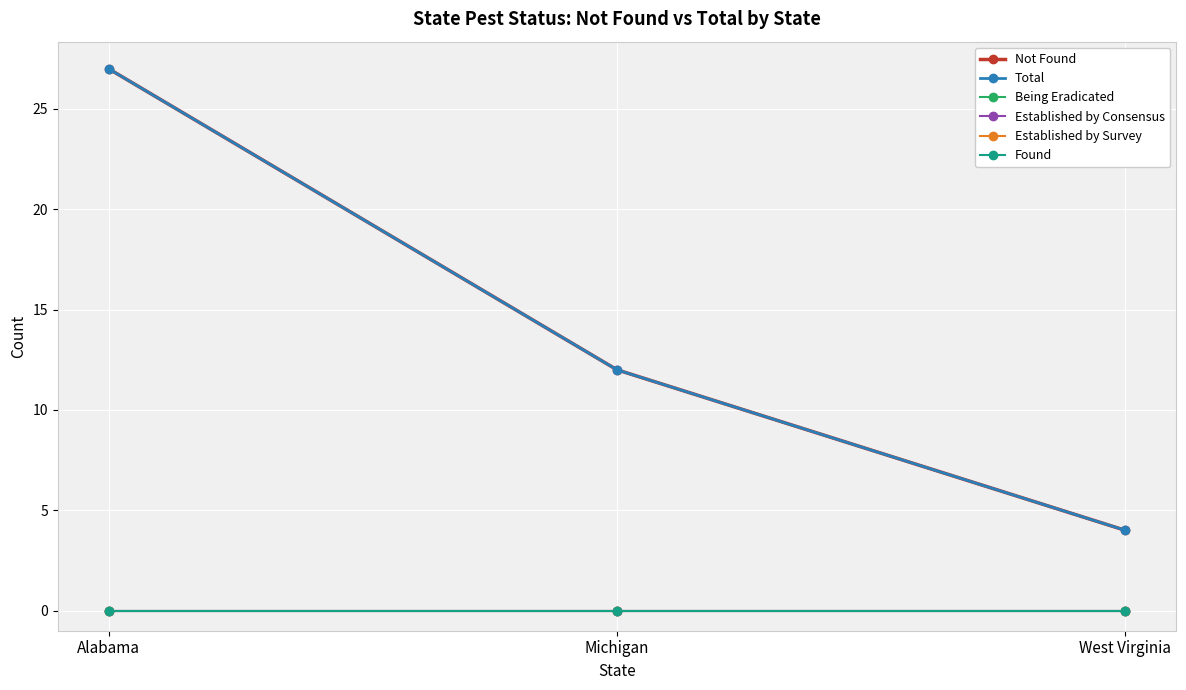

What is the difference between the maximum and minimum values in the Not Found series?

23